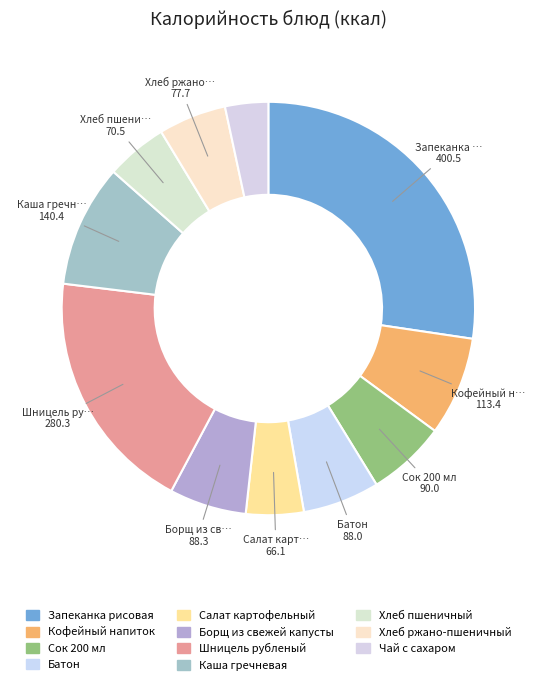

Does Шницель рубленый represent more than half of the total?

No